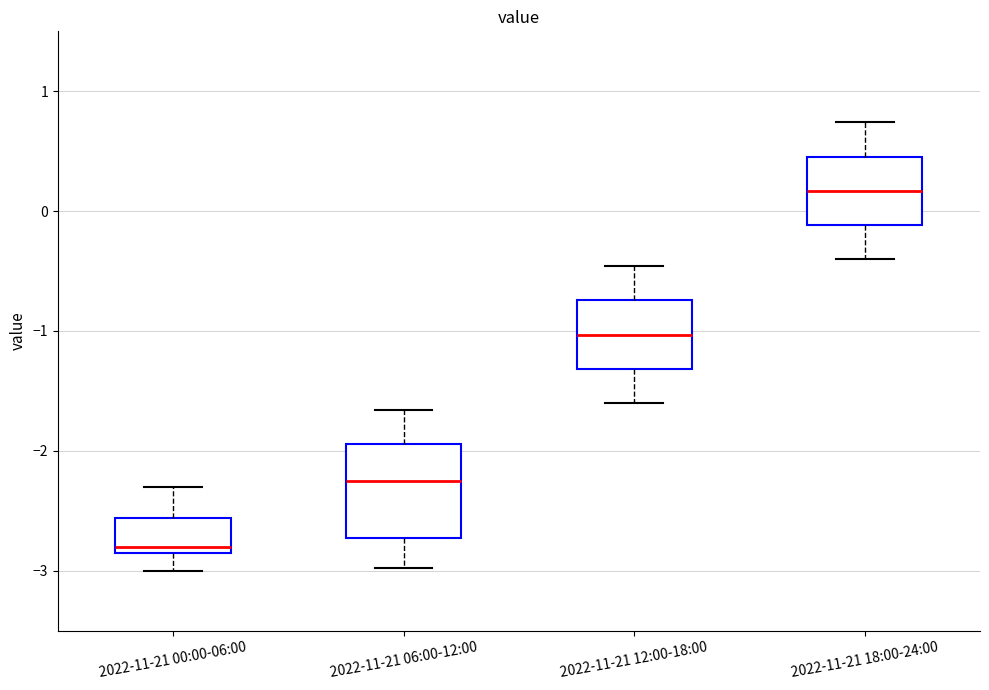

Which box is the tallest, from its lower edge to its upper edge?

2022-11-21 06:00-12:00